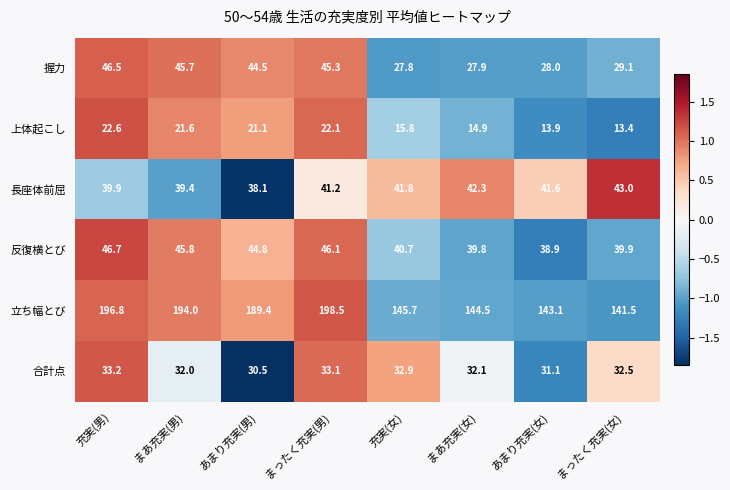

Where is 立ち幅とび nearest to the value 170?

あまり充実(男)